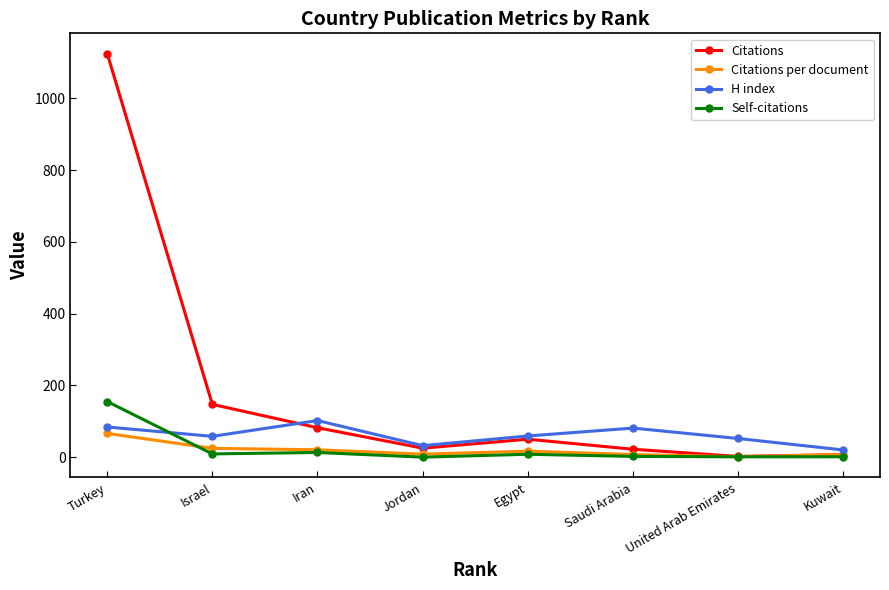

How many values in the Citations per document series are below 16?

4